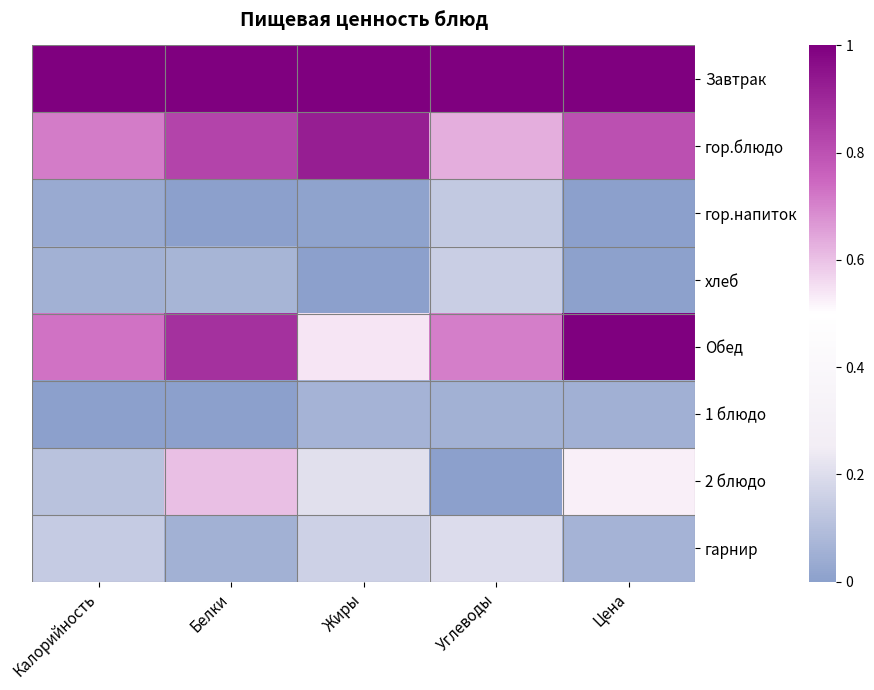

Which series has the largest total across all categories?

Завтрак